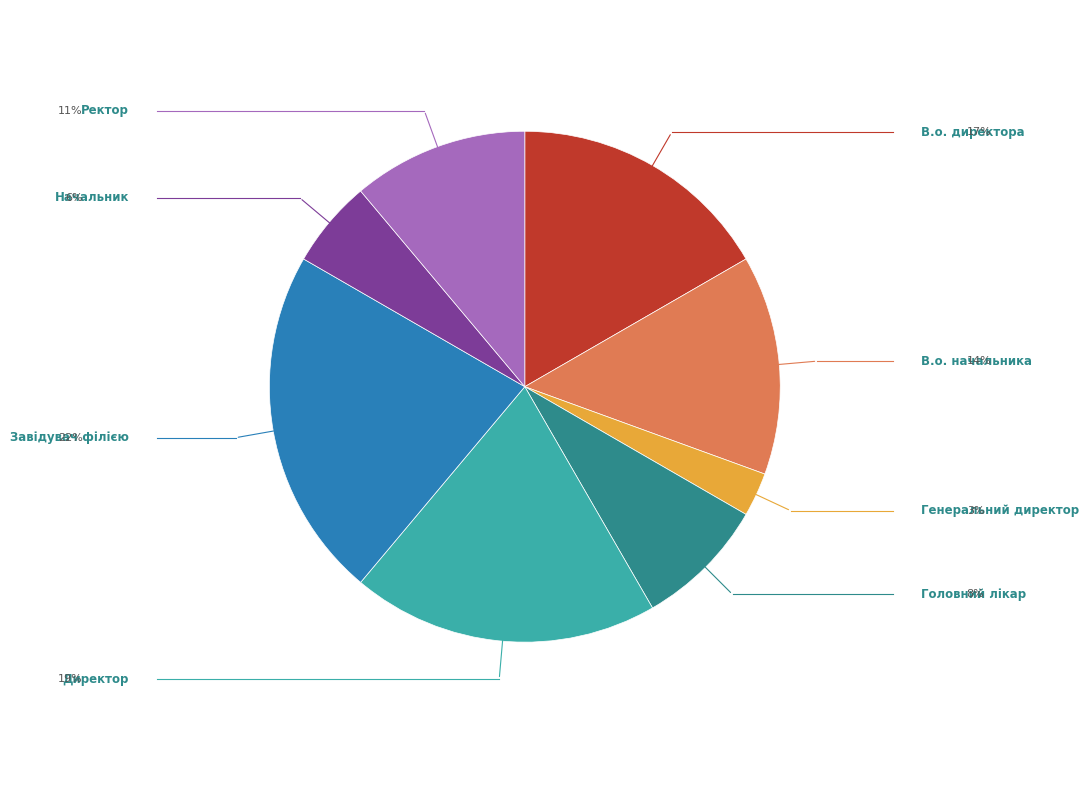

How many segments does this pie chart have?

8